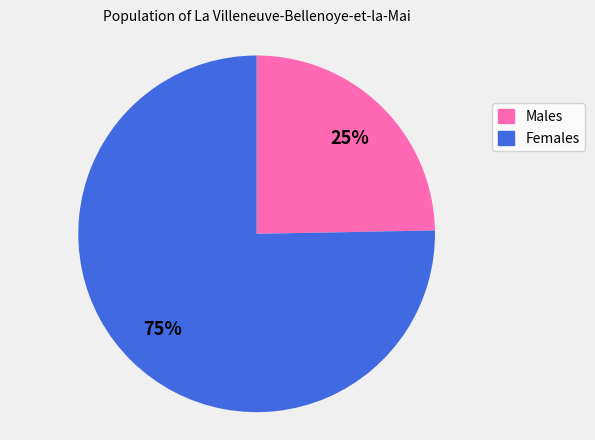

Is there any slice that represents more than half of the pie?

Yes